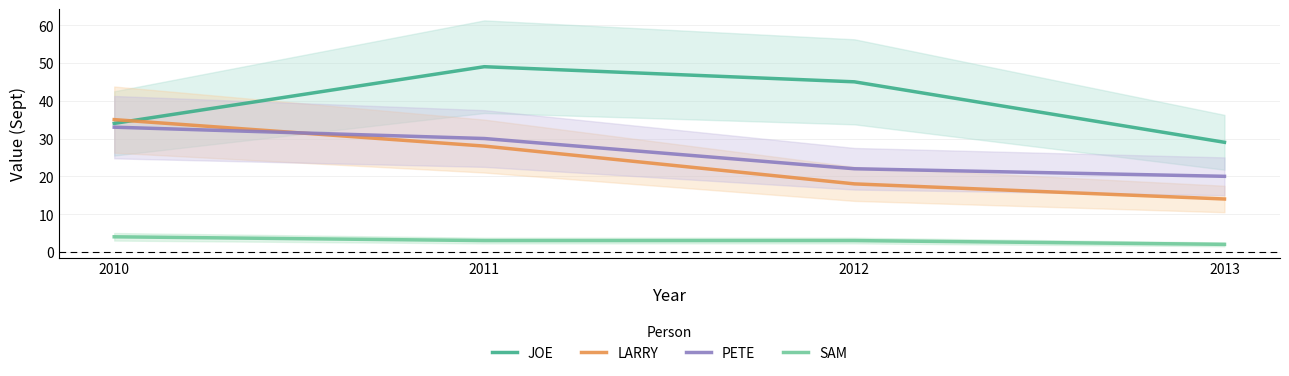

What is the difference between the maximum and minimum values in the LARRY series?

21